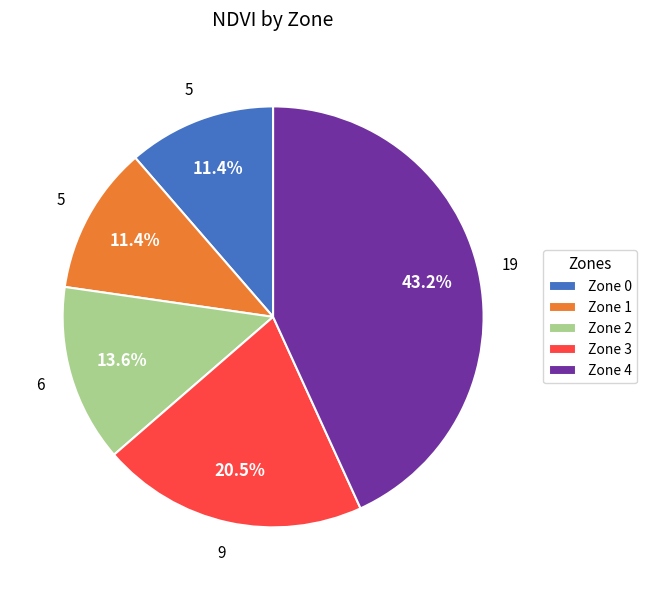

To the nearest percent, what is the average slice percentage?

20%